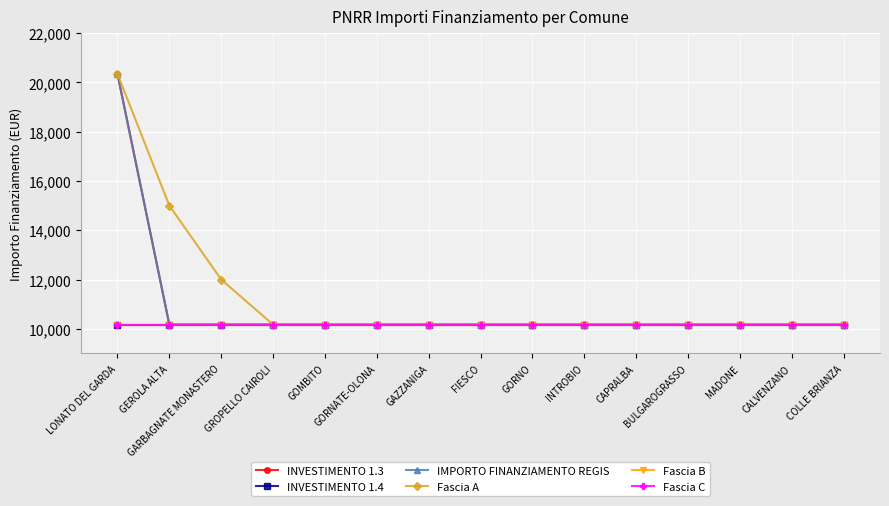

What is the value of the Fascia B point at the 4th from the left?

10172